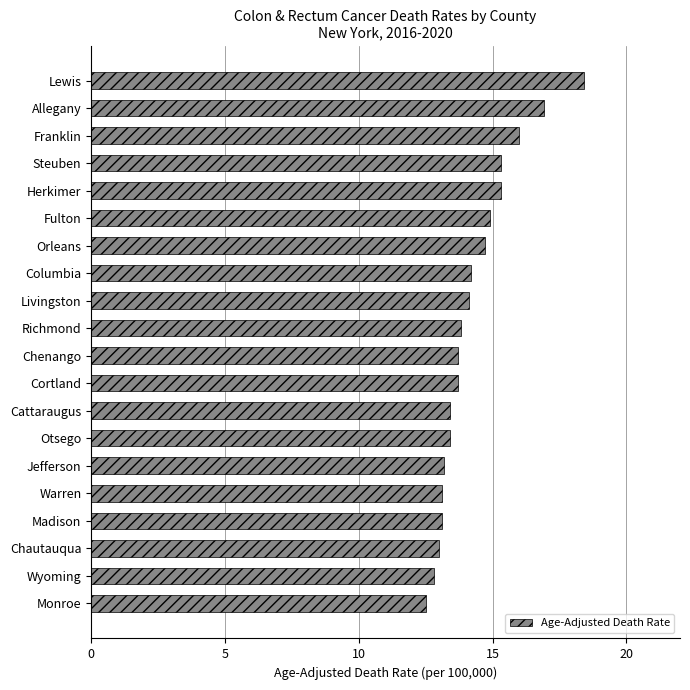

How many series are shown in this chart?

1